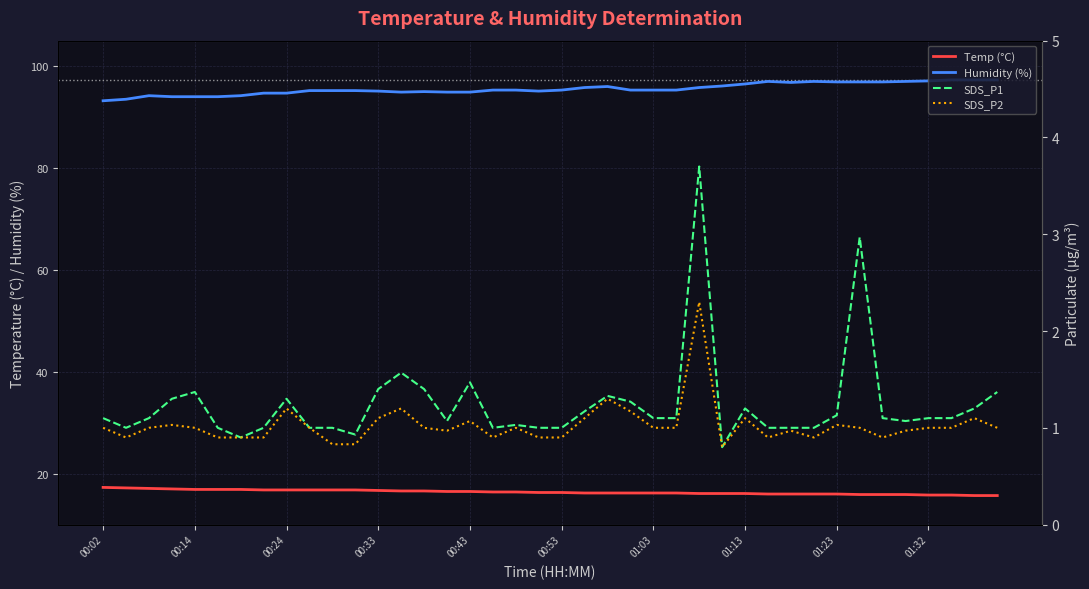

True or false: Temp (°C) and SDS_P1 intersect in this chart.

False